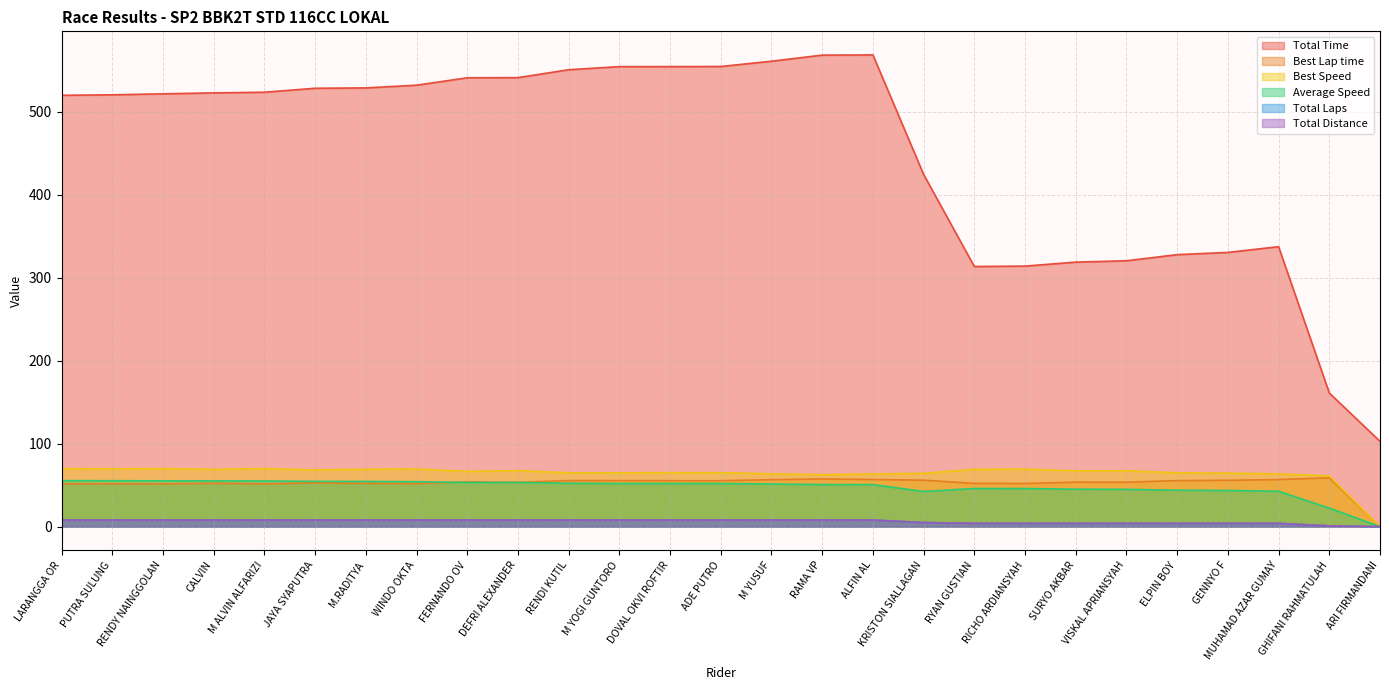

List the labels in order of Total Time value, smallest first.

ARI FIRMANDANI, GHIFANI RAHMATULAH, RYAN GUSTIAN, RICHO ARDIANSYAH, SURYO AKBAR, VISKAL APRIANSYAH, ELPIN BOY, GENNYO F, MUHAMAD AZAR GUMAY, KRISTON SIALLAGAN, LARANGGA OR, PUTRA SULUNG, RENDY NAINGGOLAN, CALVIN, M ALVIN ALFARIZI, JAYA SYAPUTRA, M.RADITYA, WINDO OKTA, FERNANDO OV, DEFRI ALEXANDER, RENDI KUTIL, M YOGI GUNTORO, DOVAL OKVI ROFTIR, ADE PUTRO, M YUSUF, RAMA VP, ALFIN AL